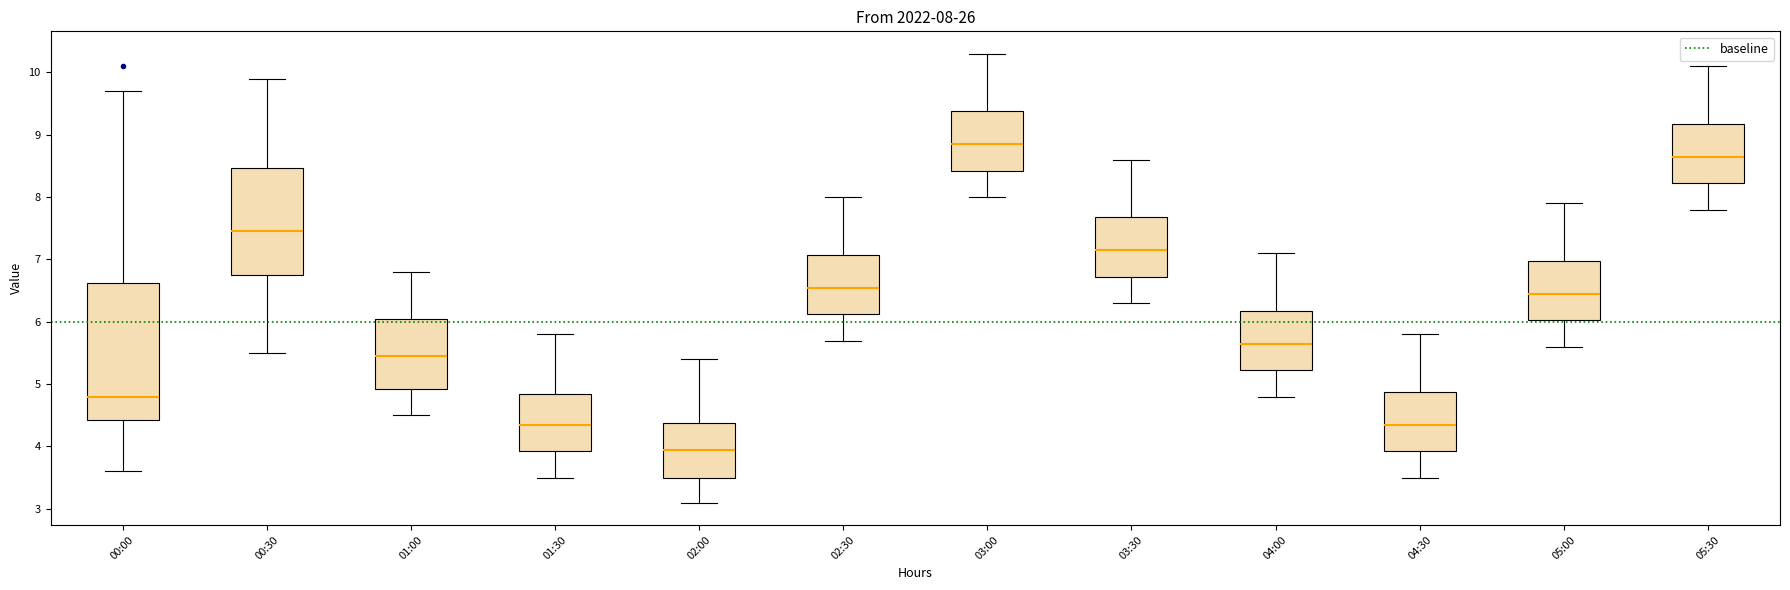

Which box has the lowest median line?

02:00